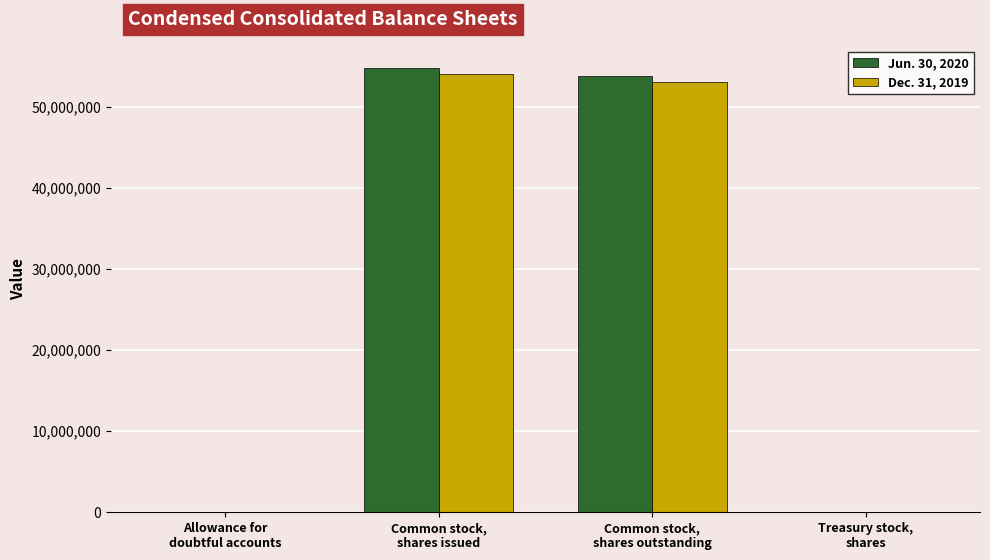

What is the label of the 3rd bar from the right?

Common stock,
shares issued